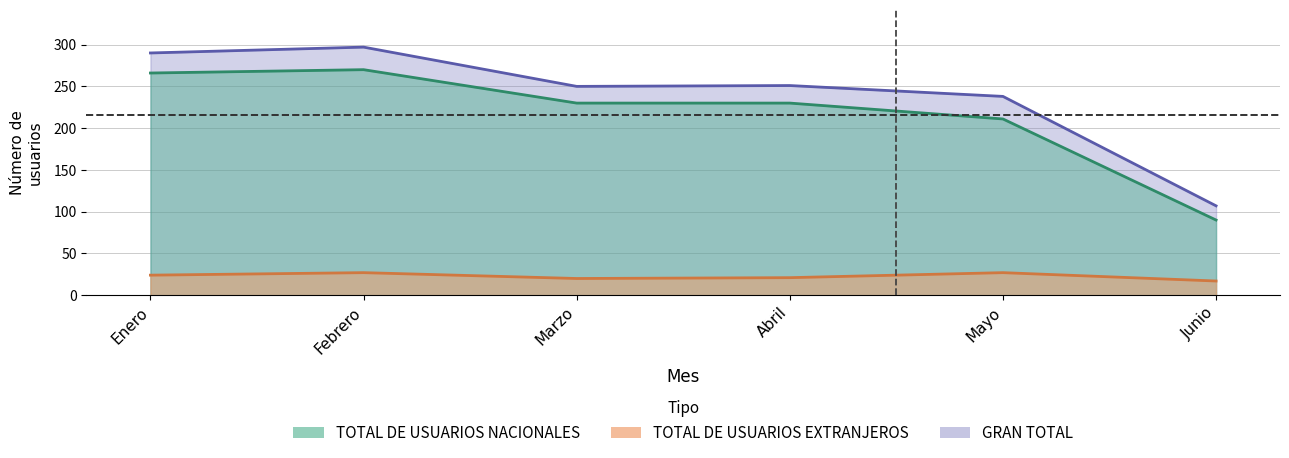

What is the highest value of the TOTAL DE USUARIOS EXTRANJEROS series?

27